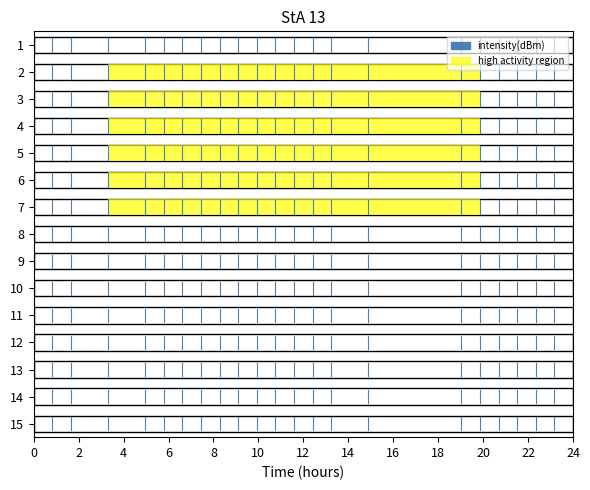

Between 2 and 0, which is larger?

2